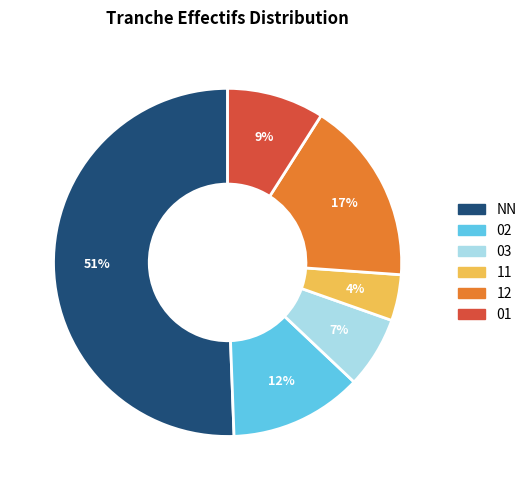

What is the largest slice in the pie chart?

NN